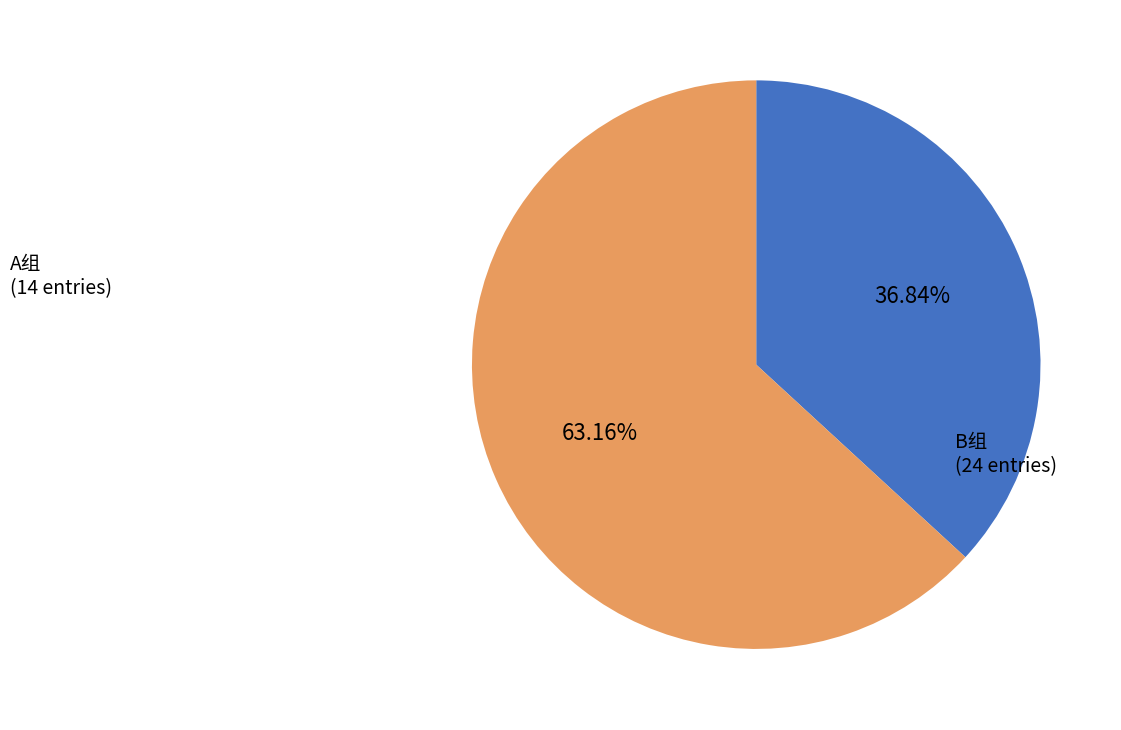

Is there a majority slice in this chart?

Yes